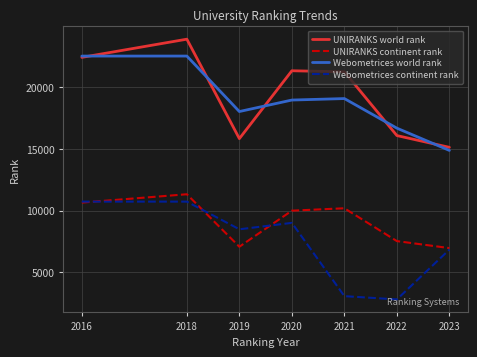

What is the sum of the UNIRANKS continent rank values at 2016 and 2021?

20858